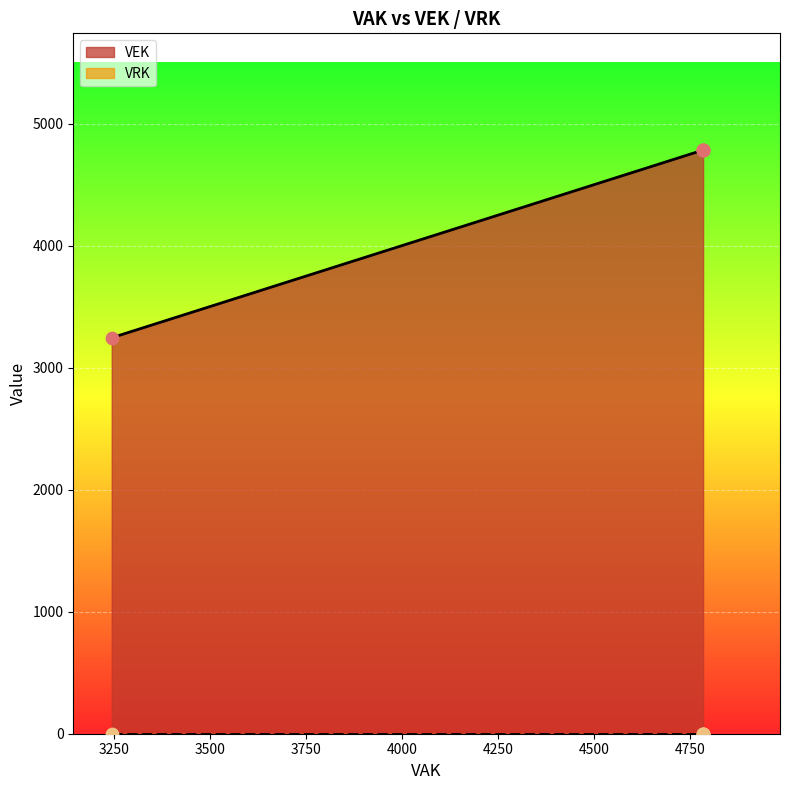

What is the change in value from 2023 uitvoering to 2023 1ste aanpassing – goedgekeurd?

+1538